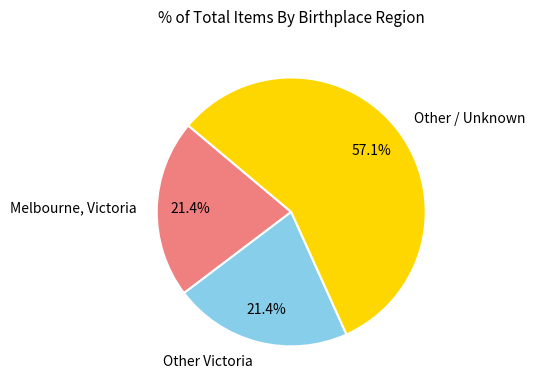

How many slices are in this pie chart?

3